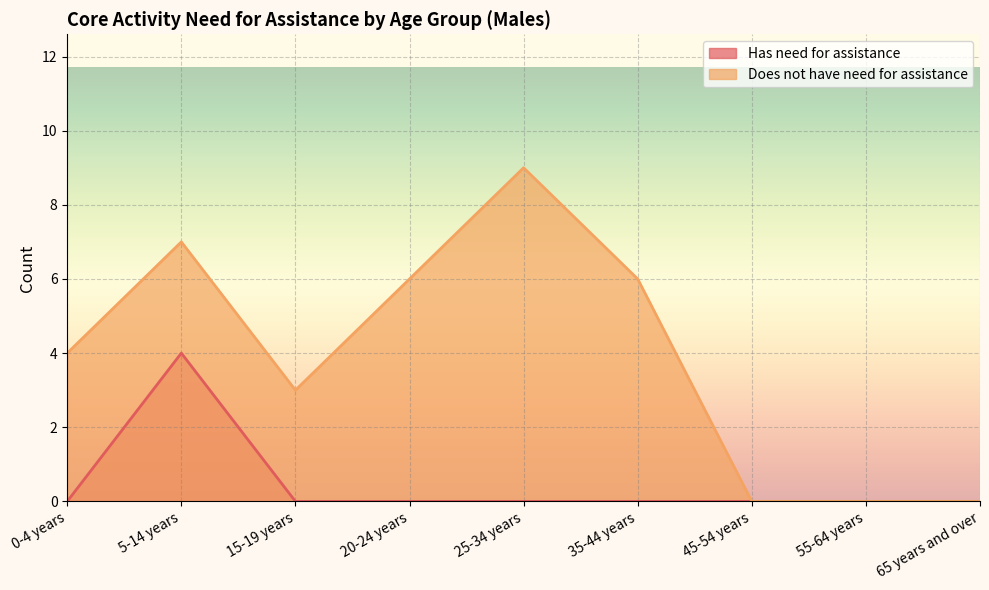

Rank the series at 0-4 years from lowest to highest value.

Has need for assistance, Does not have need for assistance